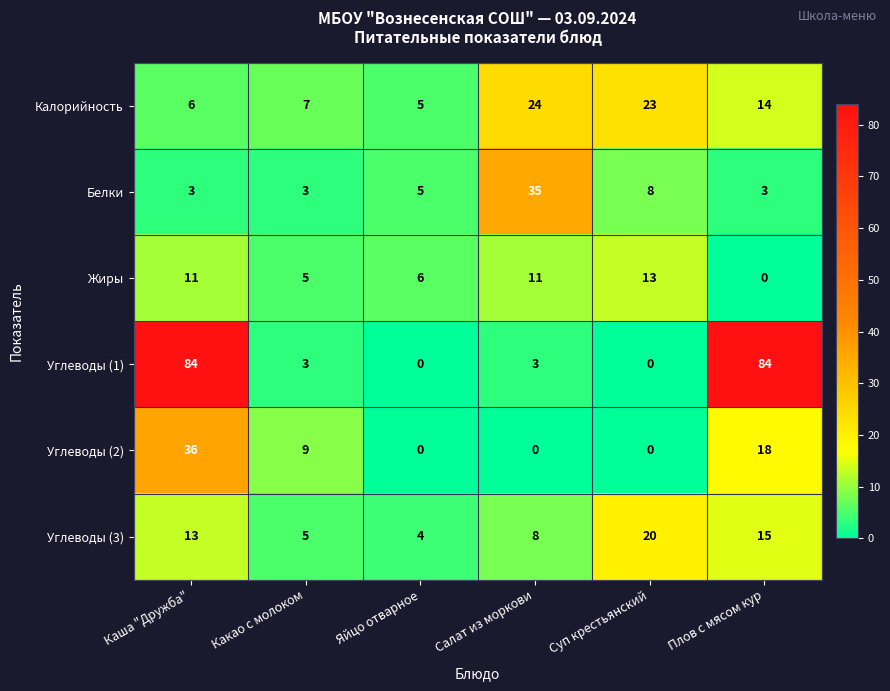

Between Яйцо отварное and Суп крестьянский, which series saw the biggest shift?

Калорийность